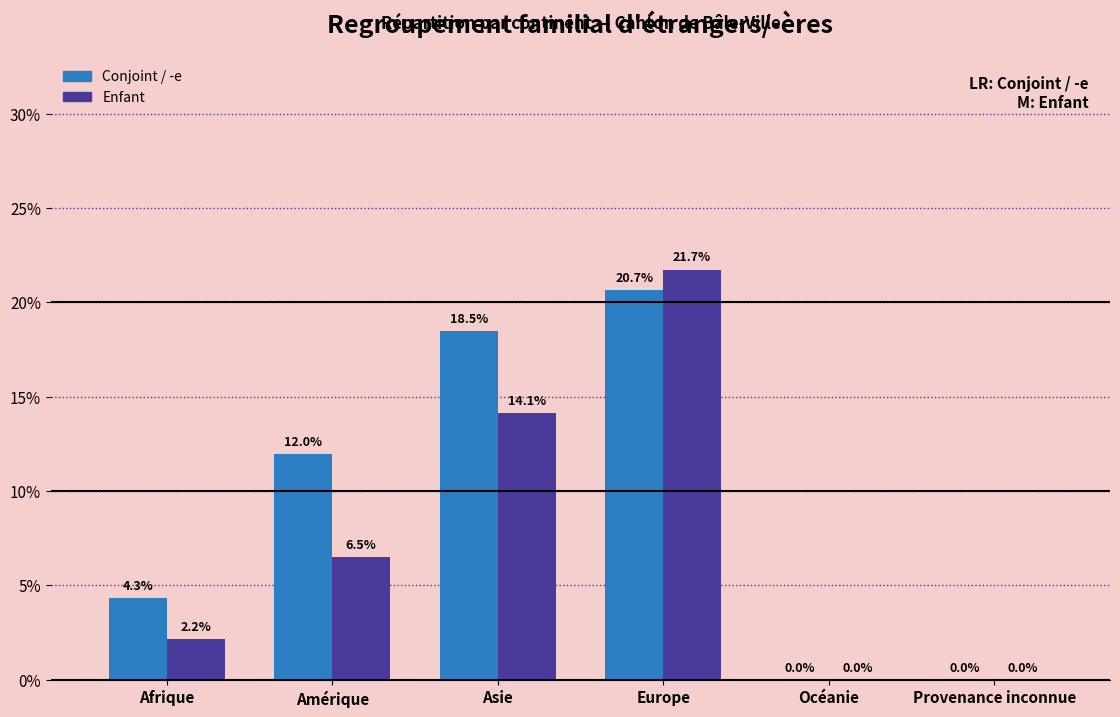

Reading right to left, what are all the values shown in this chart?

Conjoint / -e: Provenance inconnue=0.0	Océanie=0.0	Europe=20.7	Asie=18.5	Amérique=12.0	Afrique=4.3
Enfant: Provenance inconnue=0.0	Océanie=0.0	Europe=21.7	Asie=14.1	Amérique=6.5	Afrique=2.2